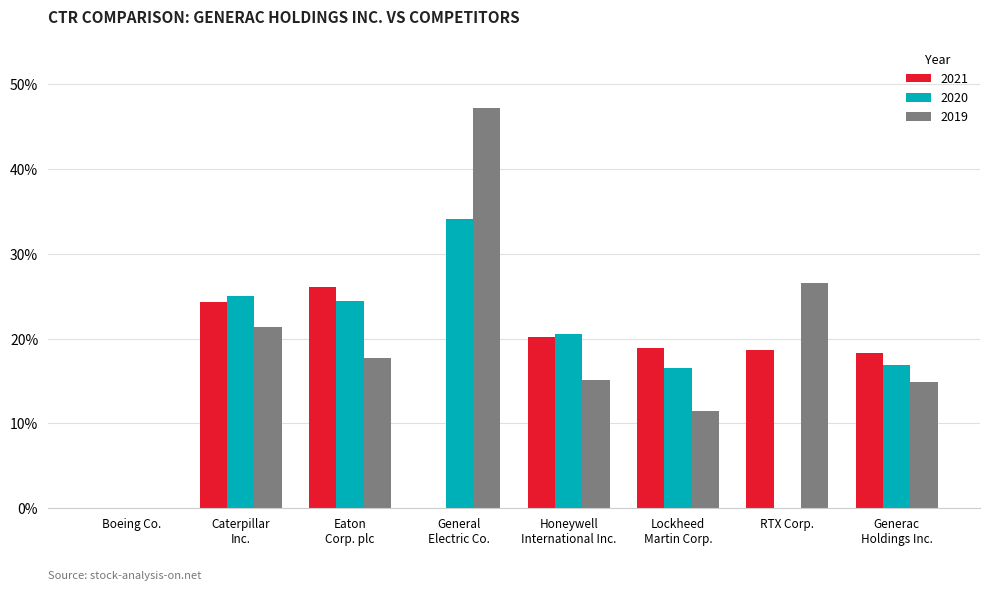

What is the maximum value for 2021?

0.3